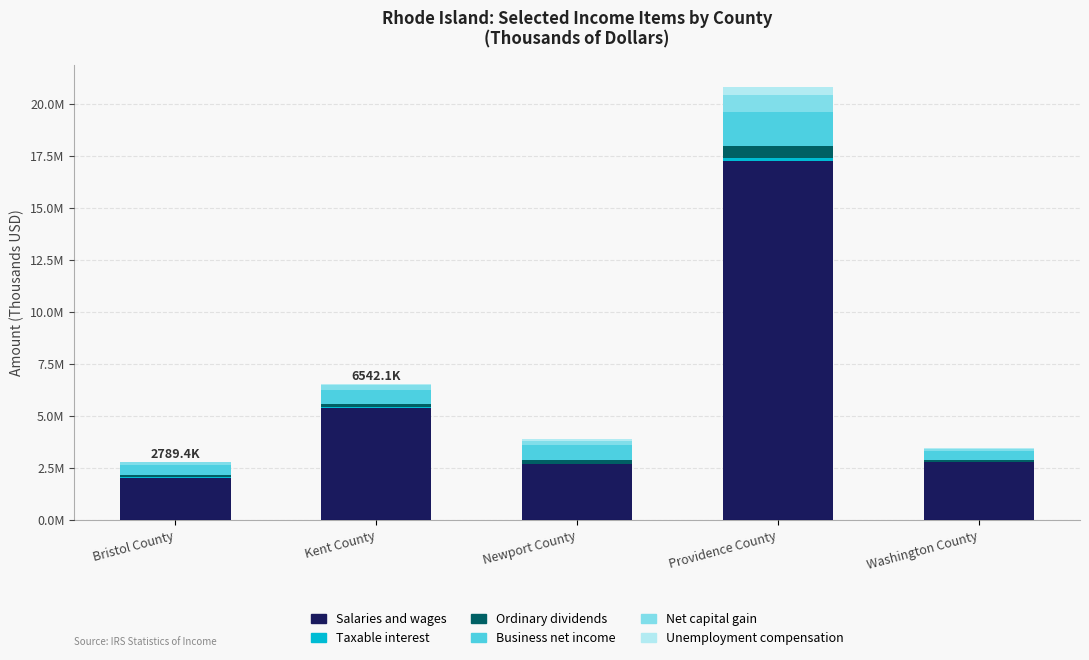

True or false: Salaries and wages has a value of 17234567 at Providence County.

True